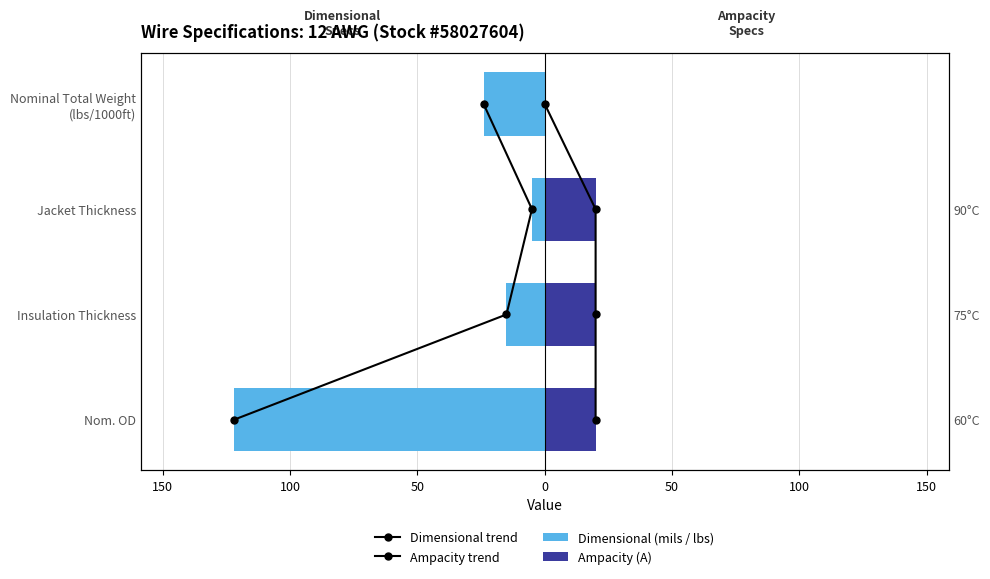

What is the difference between the highest and lowest values at 100?

25